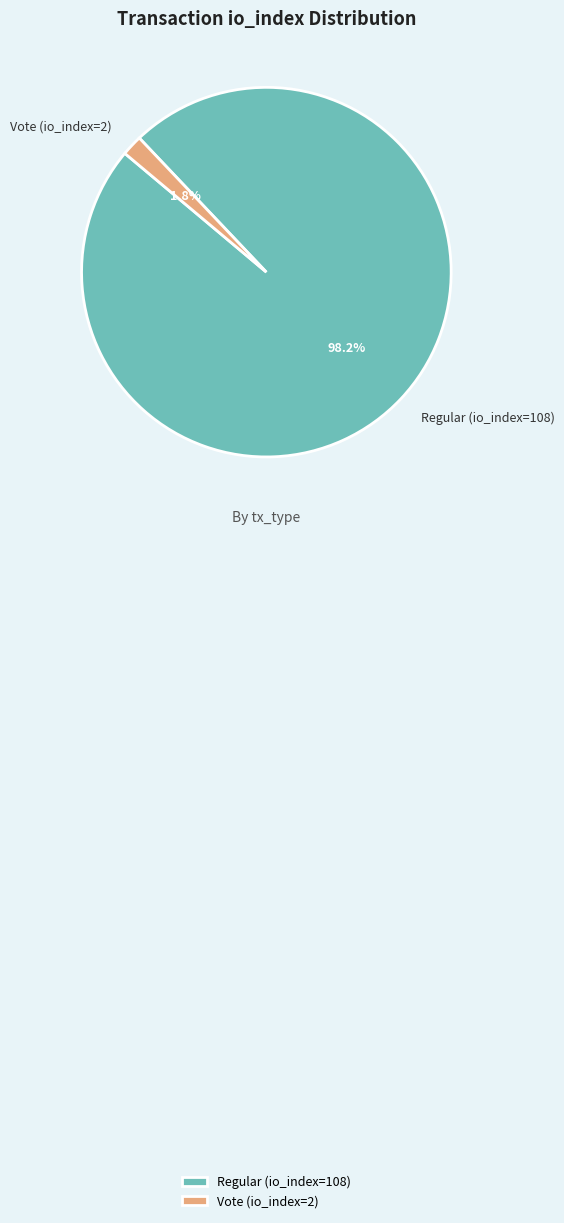

Do Regular (io_index=108) and Vote (io_index=2) together represent more than half of the pie?

Yes